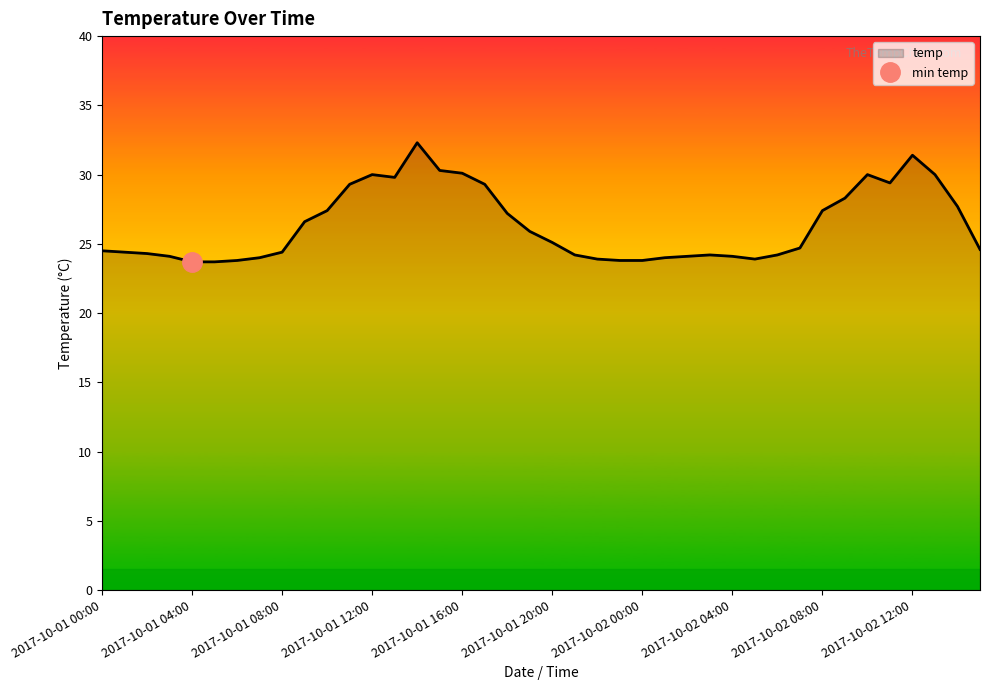

True or false: the data has more than 0 interior local peaks.

True